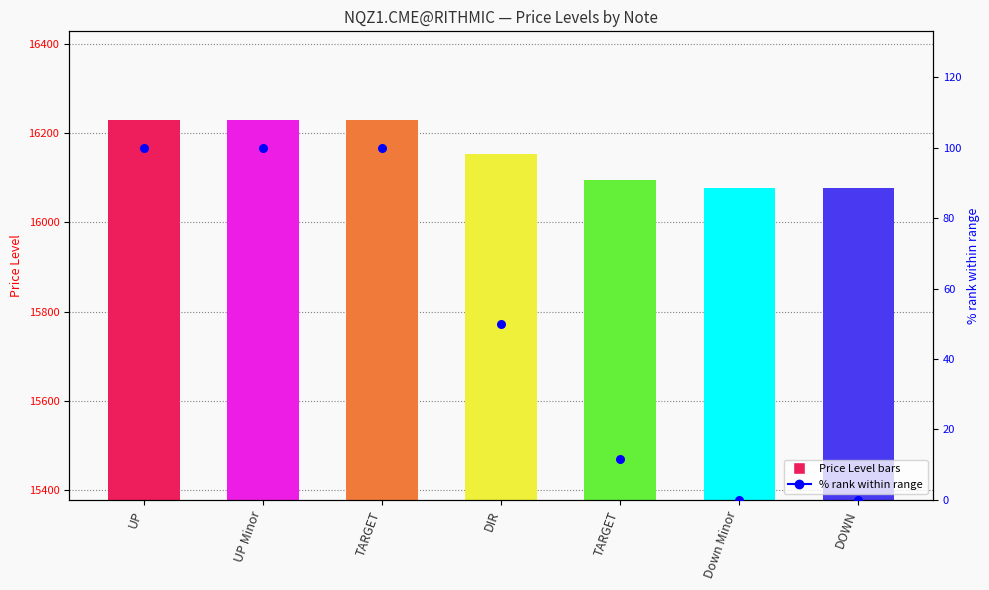

What is the total value across all series at DOWN?

16077.1